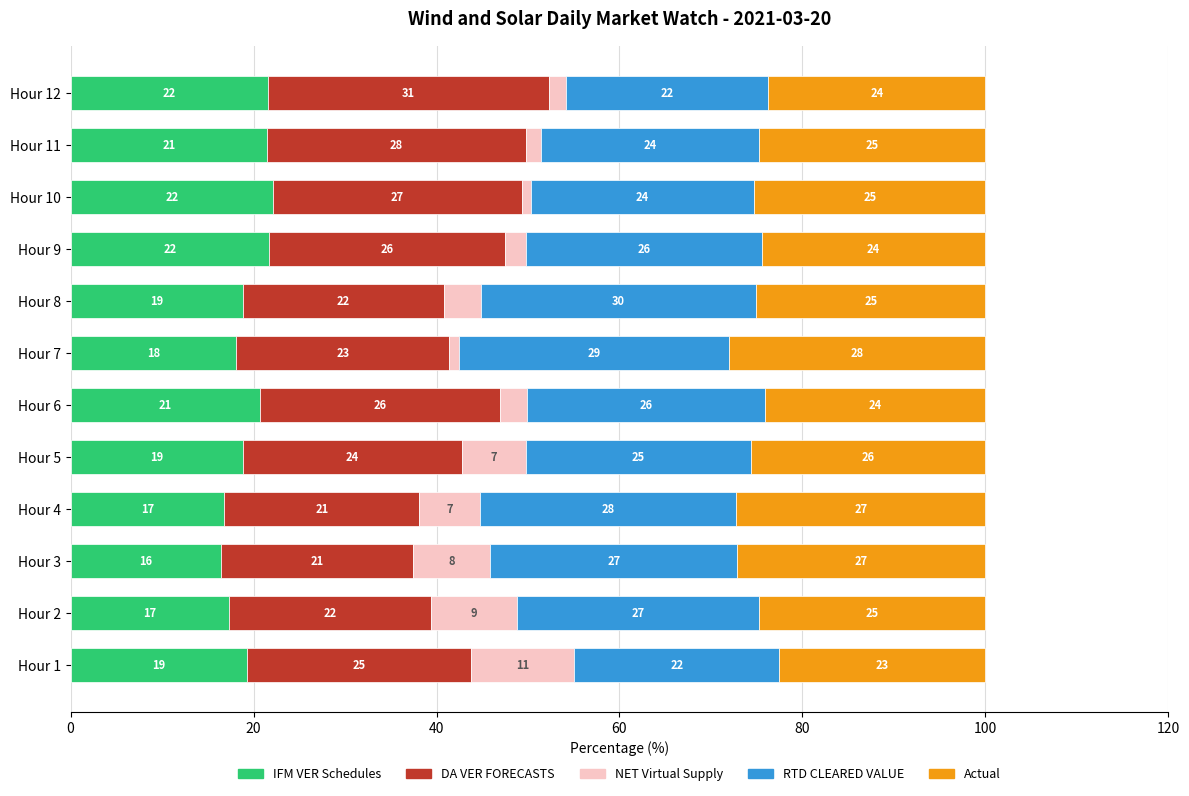

True or false: IFM VER Schedules has a value of 20.7 at Hour 6.

True